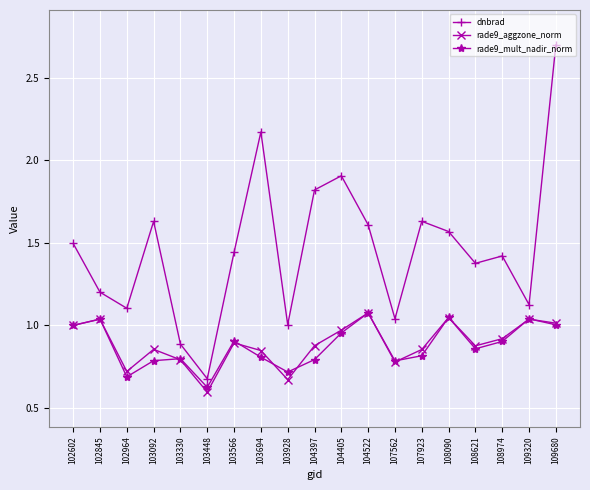

Where is the first local minimum for rade9_mult_nadir_norm?

102964